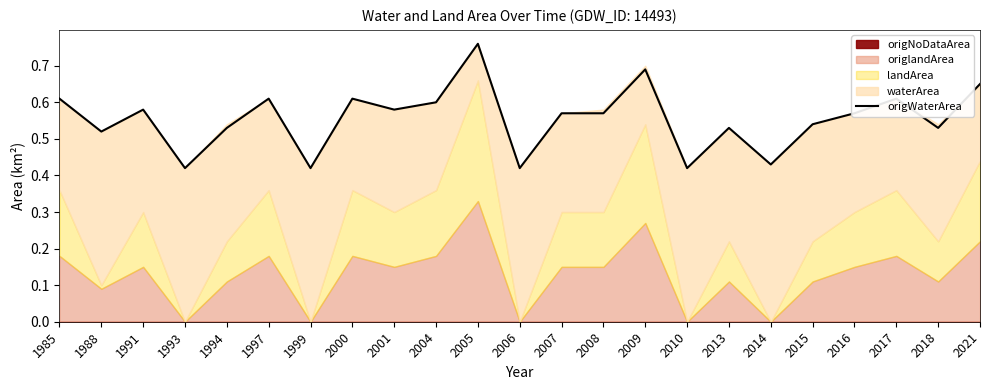

What is the average value?

0.6